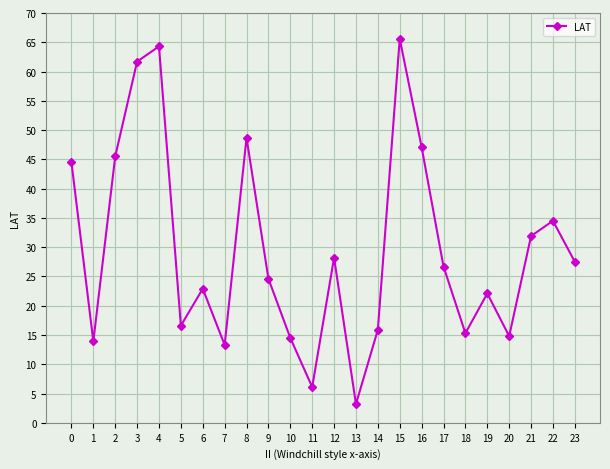

Reading left to right, extract all data points from this chart.

44.5	13.9	45.5	61.7	64.3	16.6	22.9	13.3	48.7	24.6	14.5	6.1	28.2	3.2	15.9	65.6	47.1	26.7	15.3	22.1	14.8	31.9	34.5	27.5